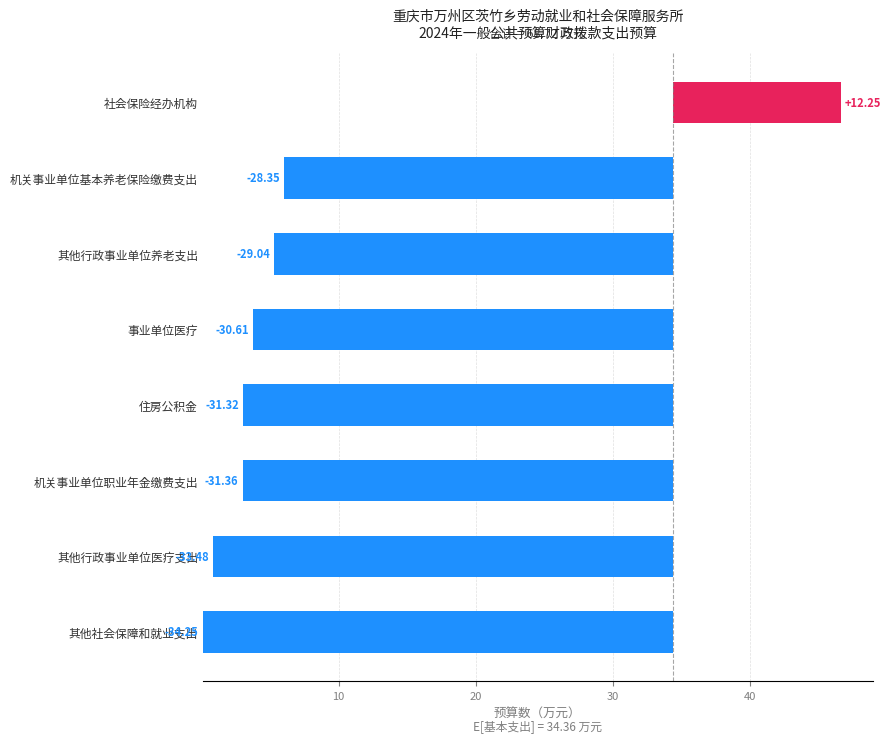

What is the ratio of the value at 40 to the value at 20?

1.0